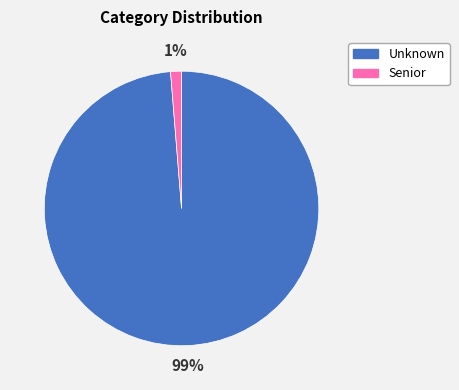

What percentage is the Unknown slice, to the nearest percent?

99%